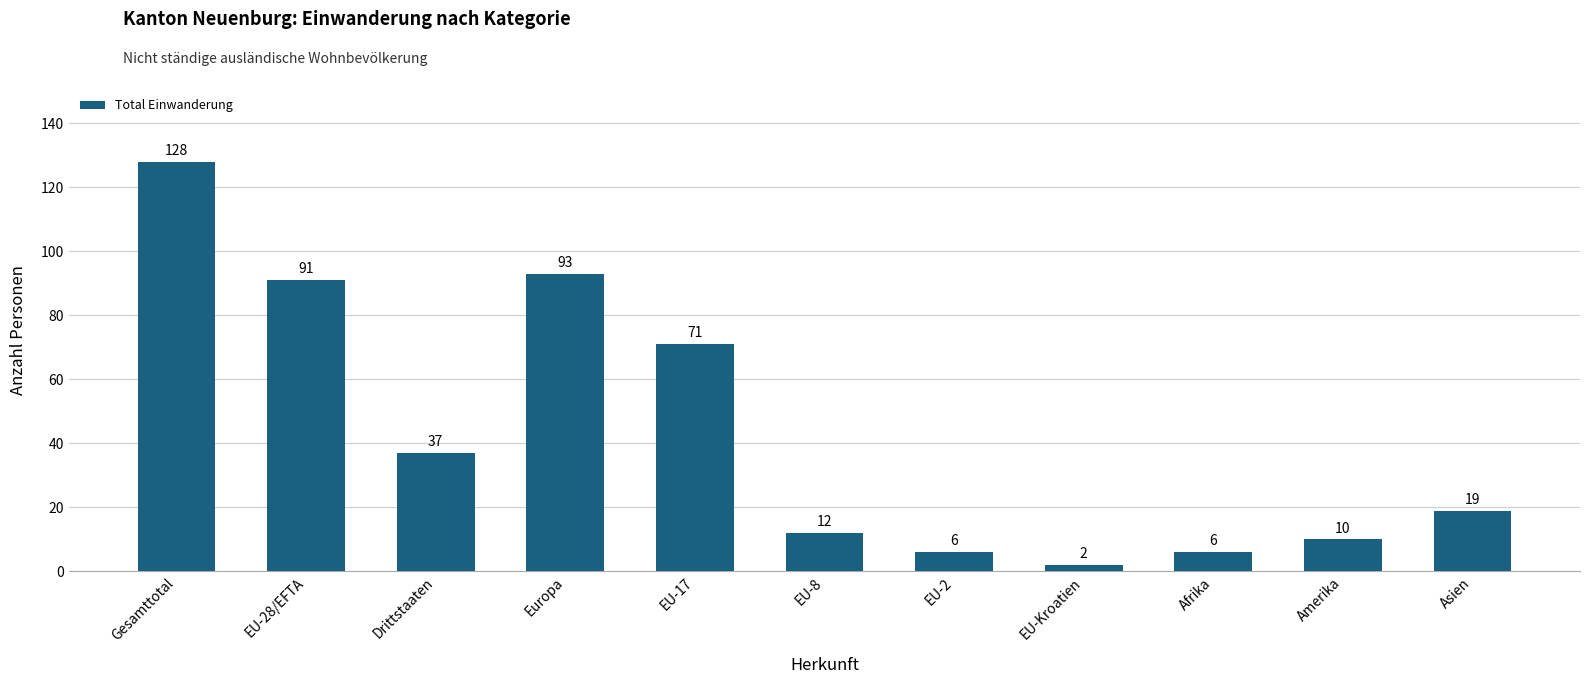

At which category does the chart reach its minimum across all series?

EU-Kroatien